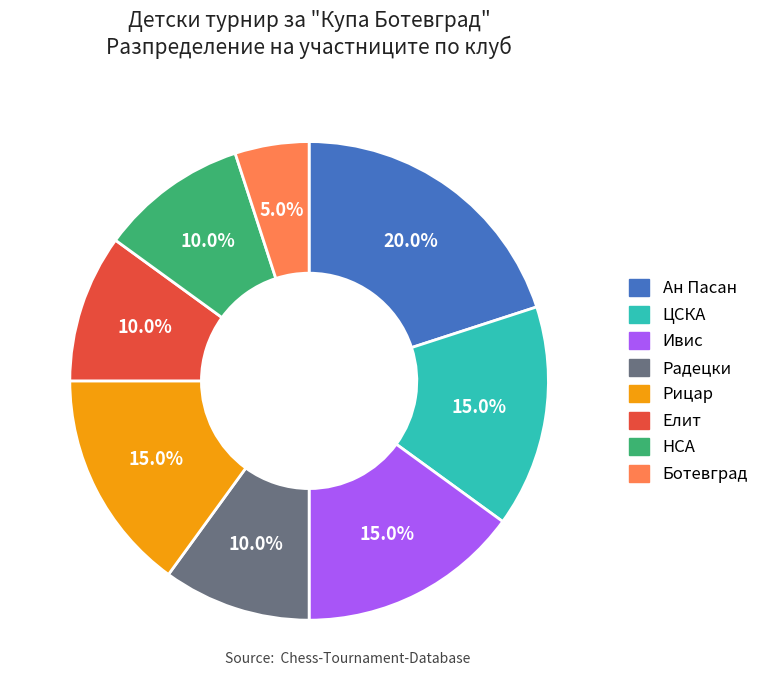

What is the largest slice in the pie chart?

Ан Пасан